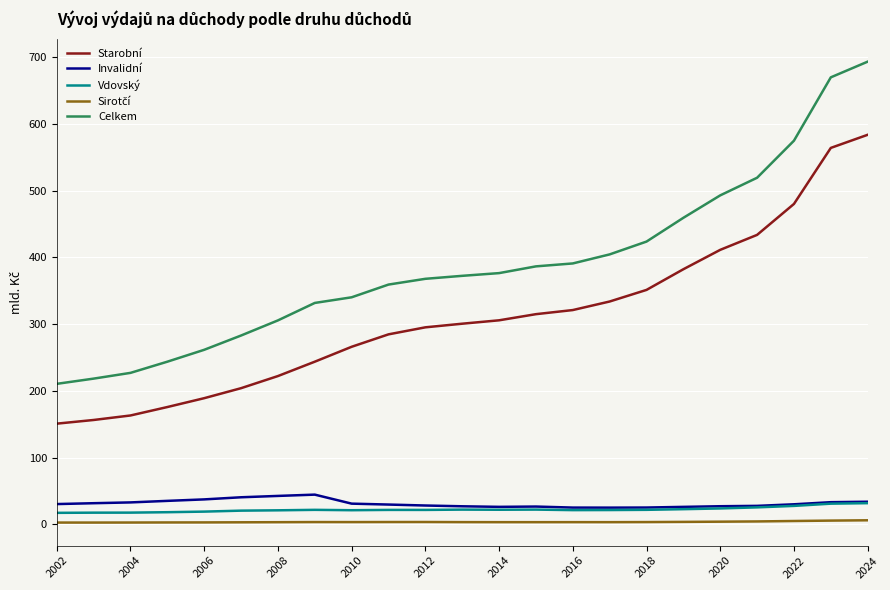

Does the chart display data point markers on the line(s)?

No